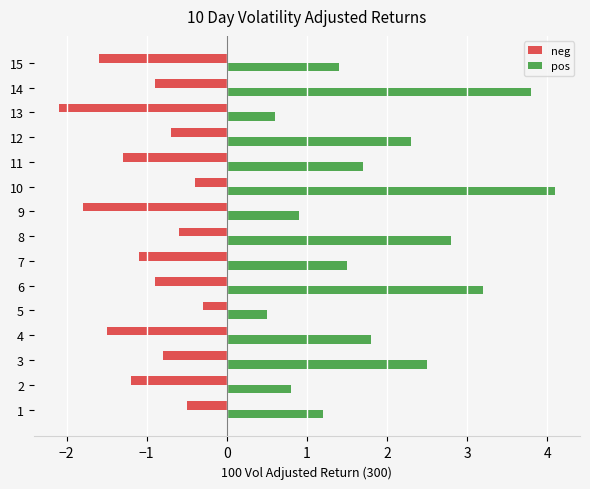

Which series has the largest range (max minus min)?

pos